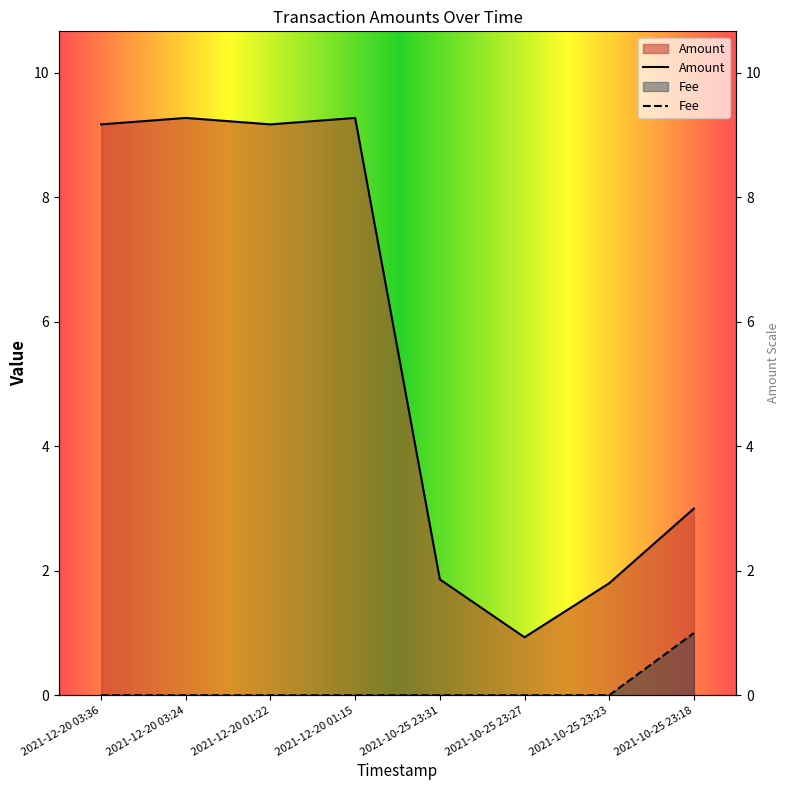

Rank the series at 2021-10-25 23:31 from highest to lowest value.

Amount, Fee